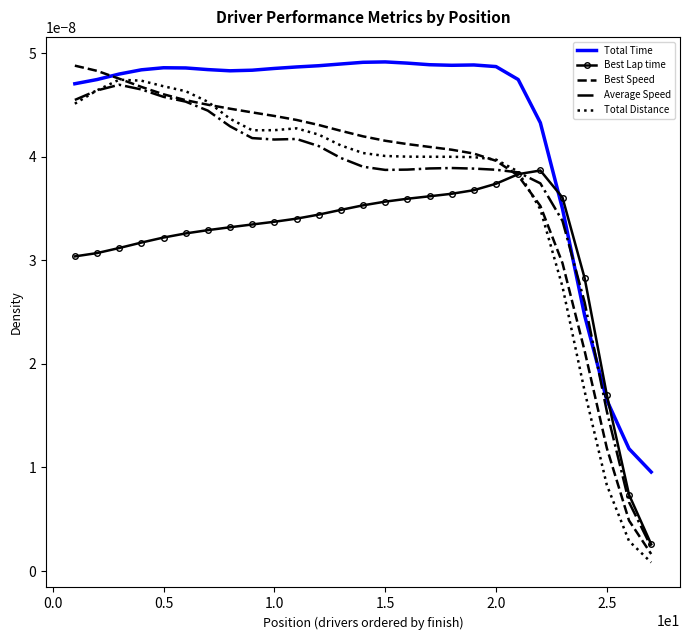

What are all the series names shown in the legend?

Total Time, Best Lap time, Best Speed, Average Speed, Total Distance